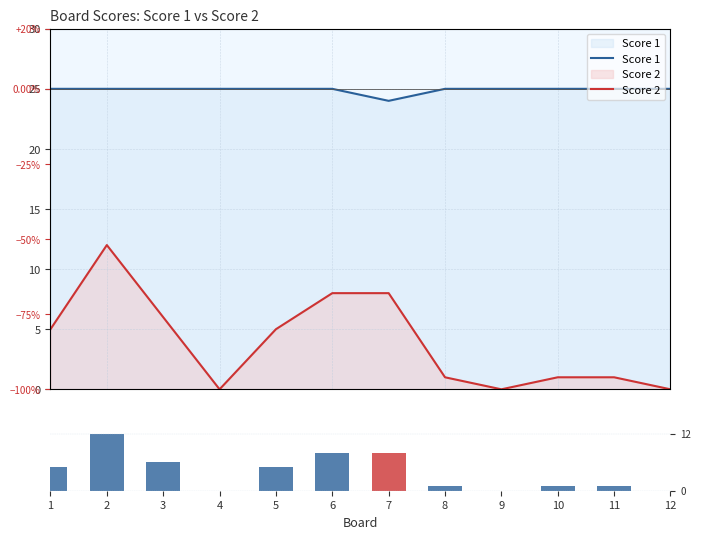

Reading left to right, transcribe all the data shown in this chart.

Score 1: 1=25	2=25	3=25	4=25	5=25	6=25	7=24	8=25	9=25	10=25	11=25	12=25
Score 2: 1=5	2=12	3=6	4=0	5=5	6=8	7=8	8=1	9=0	10=1	11=1	12=0